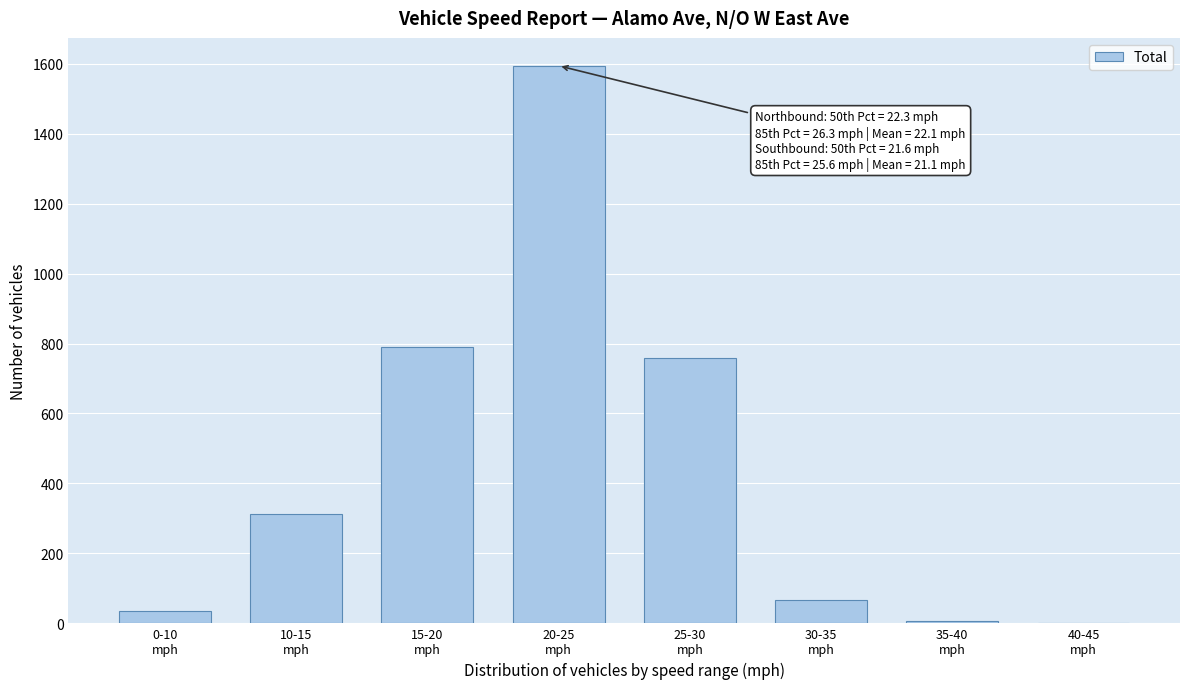

What is the maximum value shown in the chart?

1594